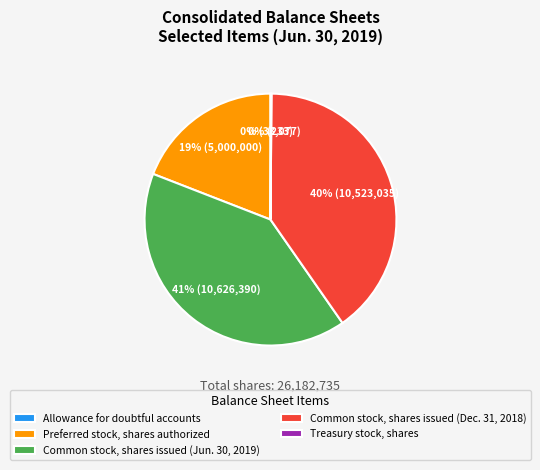

To the nearest percent, what is the average slice percentage?

20%